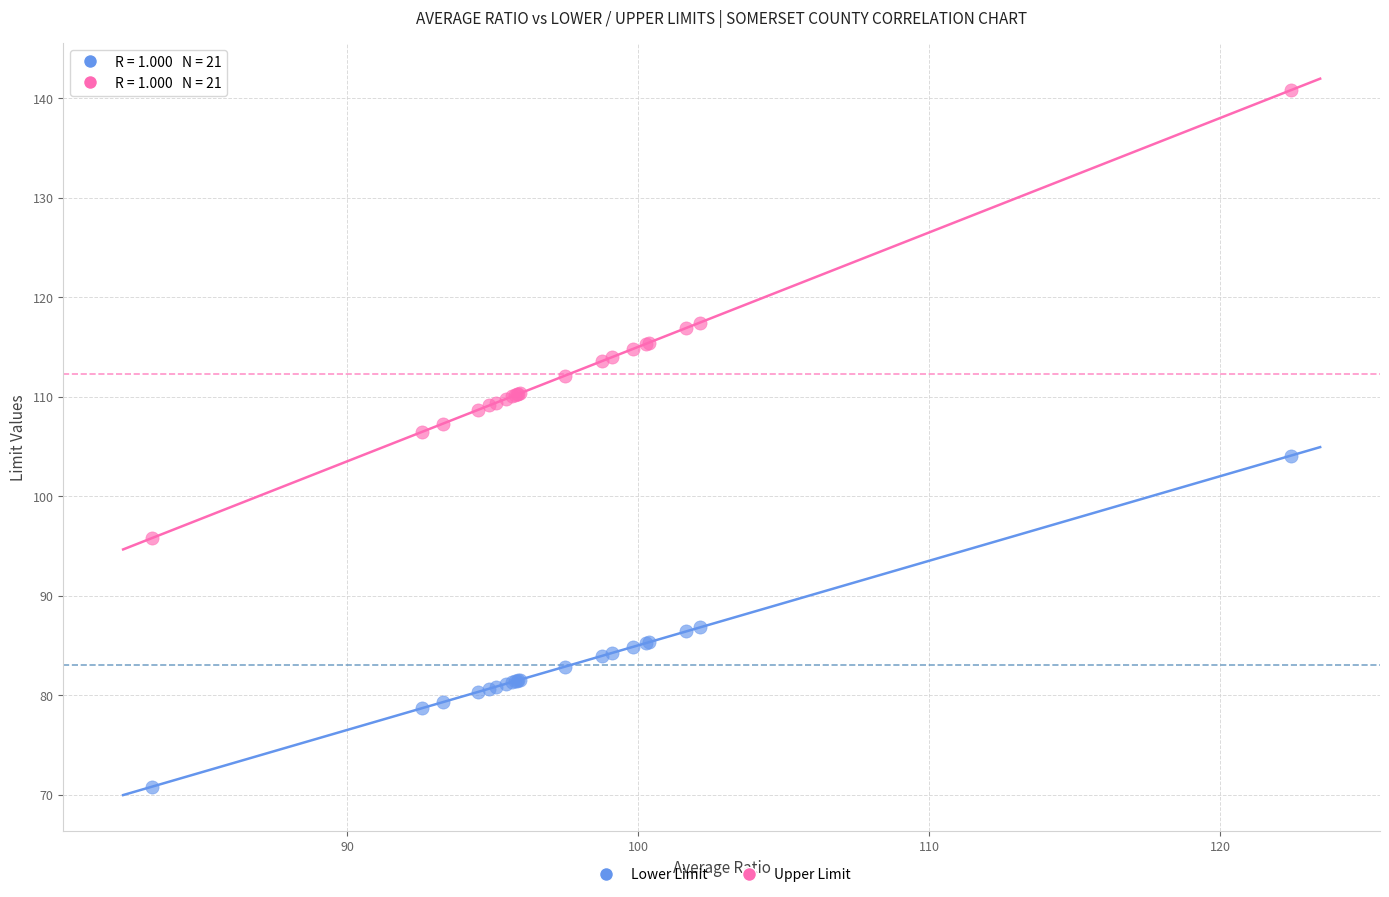

What is the X range (max minus min) for the scatter plot?

39.1